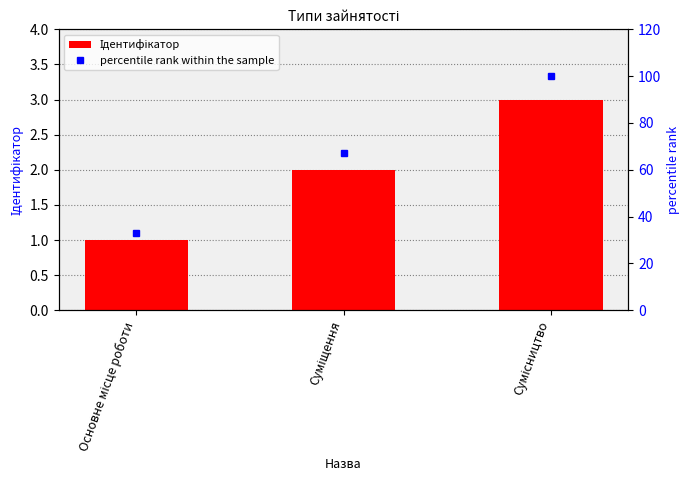

True or false: percentile rank within the sample has a value of 110 at Суміщення.

False